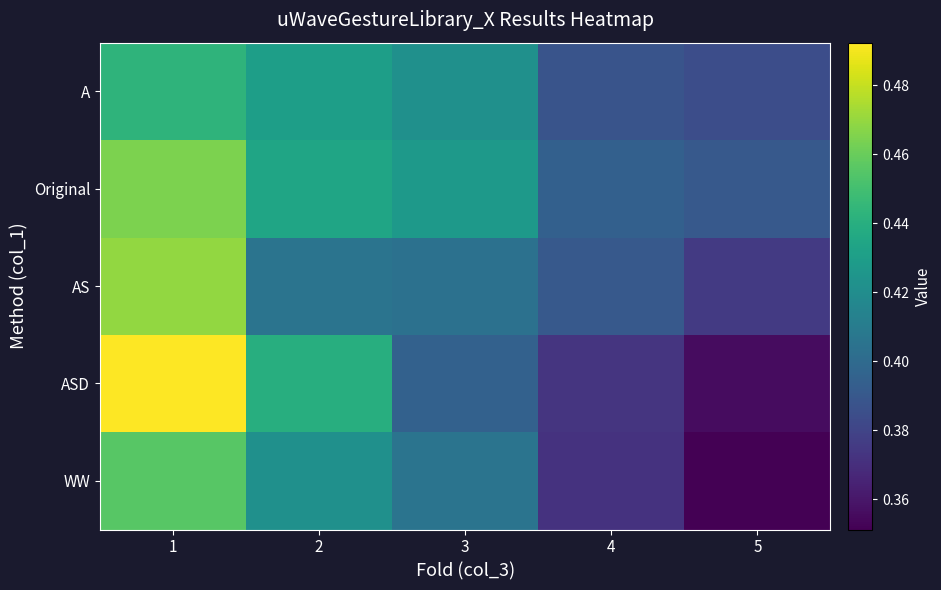

Reading left to right, extract all data points from this chart.

A: 1=0.4	2=0.4	3=0.4	4=0.4	5=0.4
Original: 1=0.5	2=0.4	3=0.4	4=0.4	5=0.4
AS: 1=0.5	2=0.4	3=0.4	4=0.4	5=0.4
ASD: 1=0.5	2=0.4	3=0.4	4=0.4	5=0.4
WW: 1=0.5	2=0.4	3=0.4	4=0.4	5=0.4